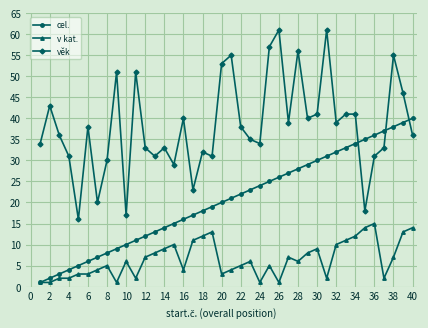

What is the maximum value shown in the chart?

61